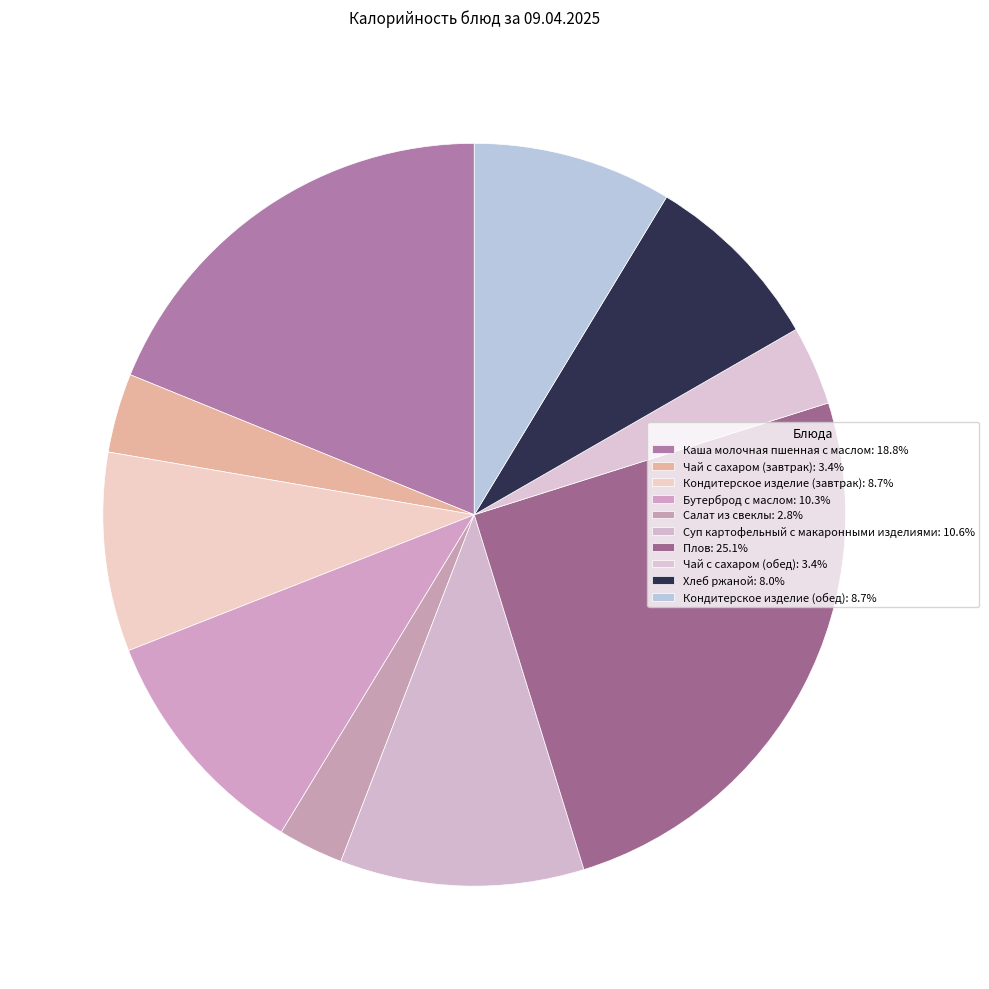

What is the largest slice in the pie chart?

Плов